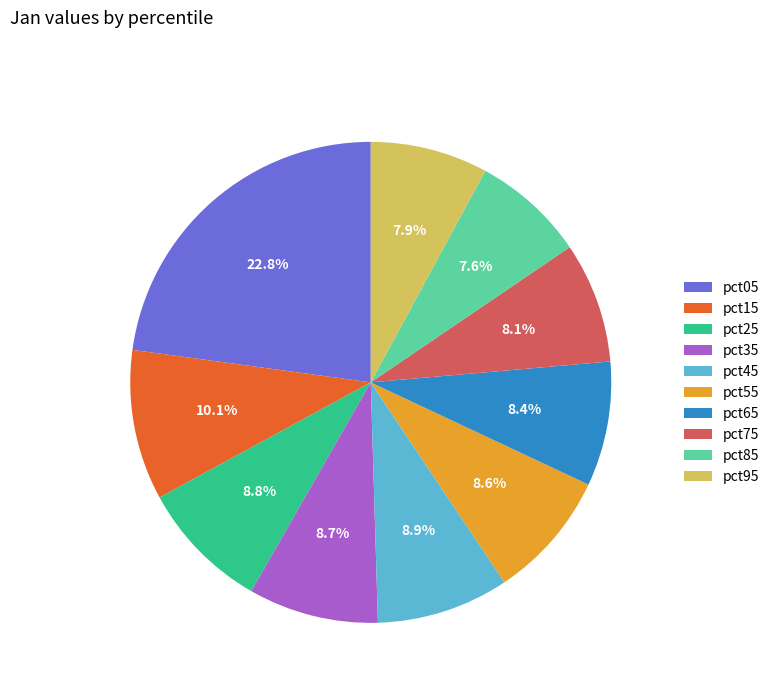

To the nearest percent, what portion does pct25 represent?

9%